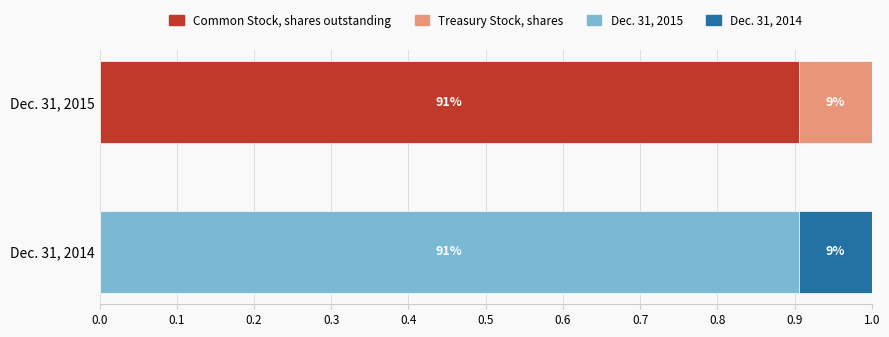

Rank the categories by Dec. 31, 2015 value from lowest to highest.

Treasury Stock, shares, Common Stock, shares outstanding